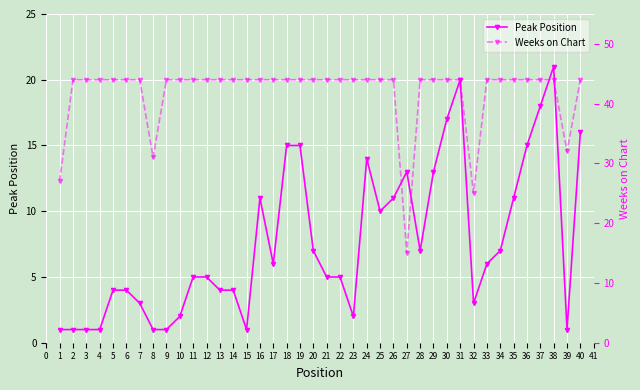

Is this an area chart (filled region under the line)?

No